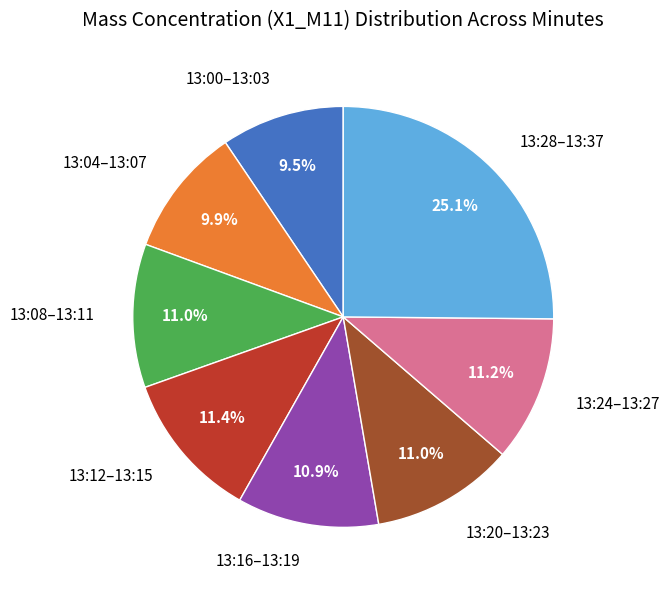

Does 13:24–13:27 represent more than half of the total?

No